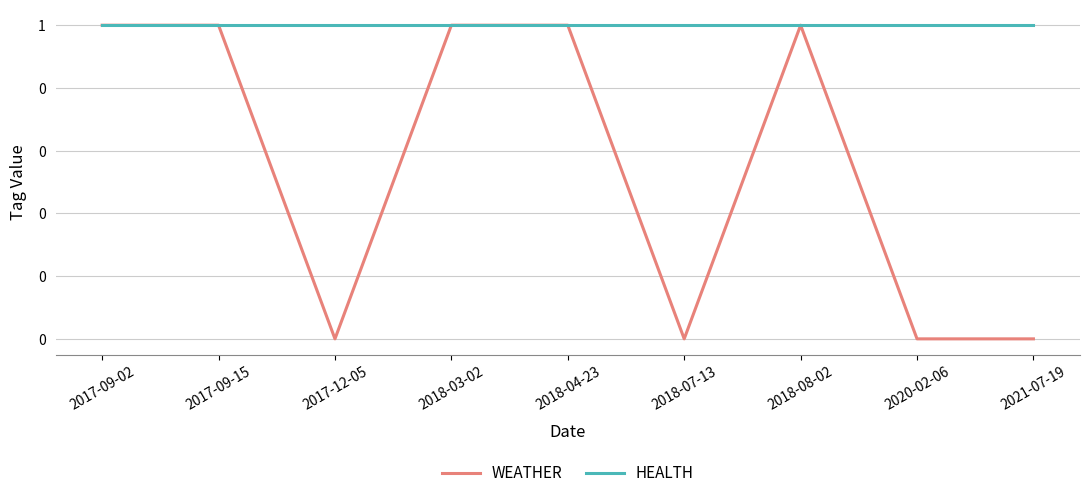

Reading right to left, transcribe all the data shown in this chart.

WEATHER: 0	0	1	0	1	1	0	1	1
HEALTH: 1	1	1	1	1	1	1	1	1